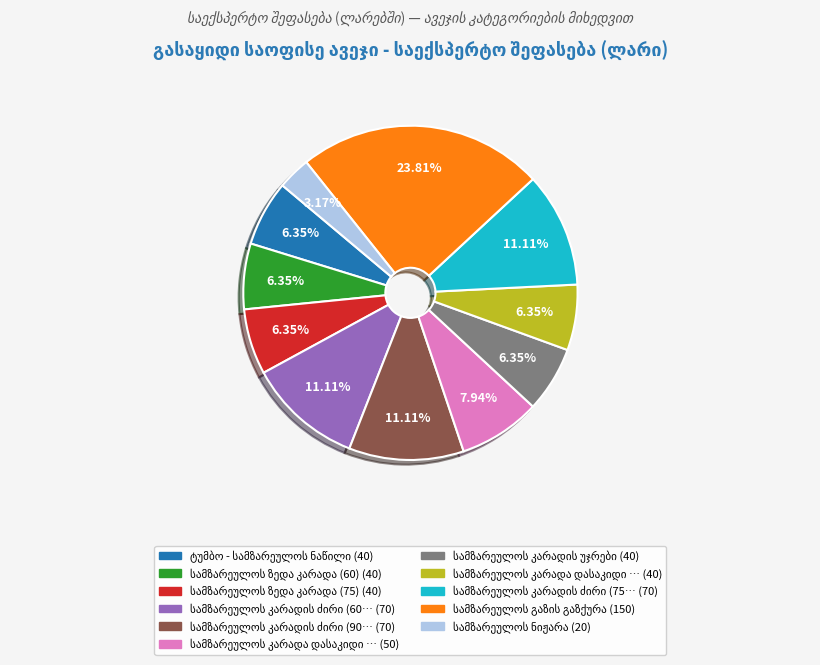

How many slices are in this pie chart?

11